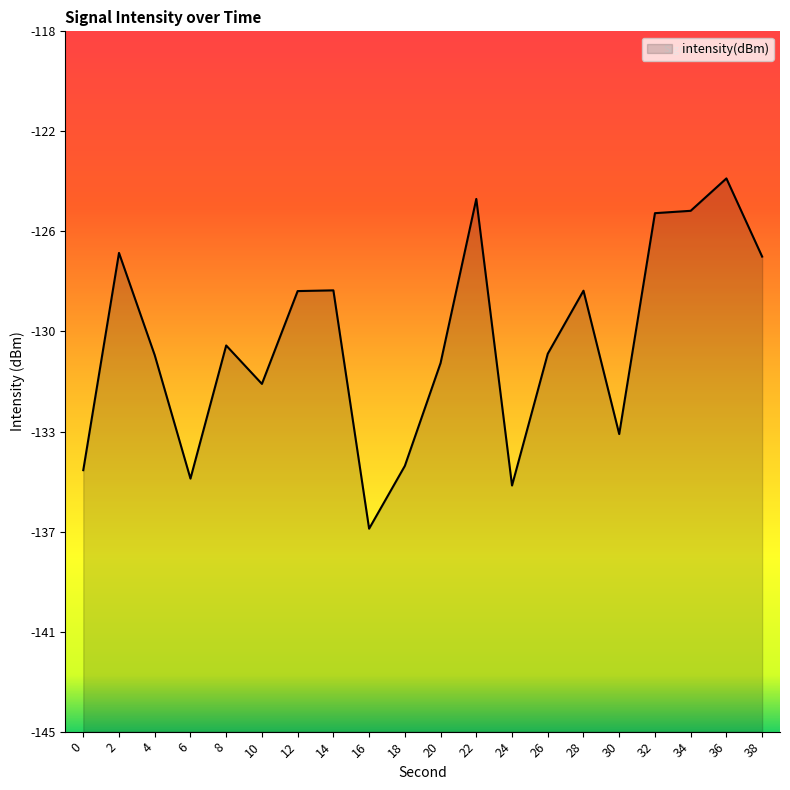

Reading left to right, transcribe all the data shown in this chart.

0=-134.9	2=-126.5	4=-130.5	6=-135.2	8=-130.1	10=-131.6	12=-128.0	14=-128.0	16=-137.2	18=-134.8	20=-130.8	22=-124.5	24=-135.5	26=-130.4	28=-128.0	30=-133.5	32=-125.0	34=-124.9	36=-123.7	38=-126.7